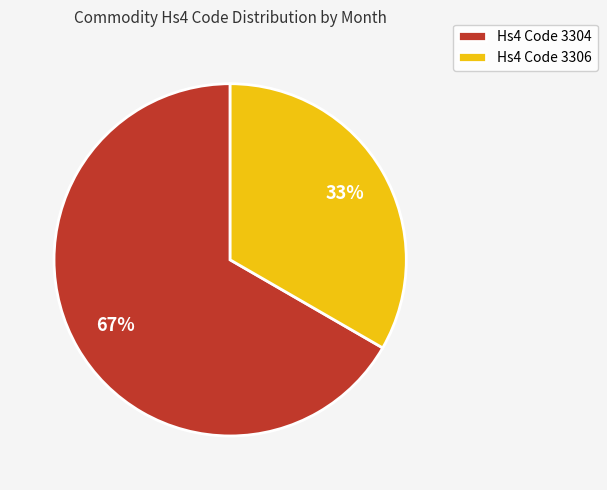

What is the largest slice in the pie chart?

Hs4 Code 3304